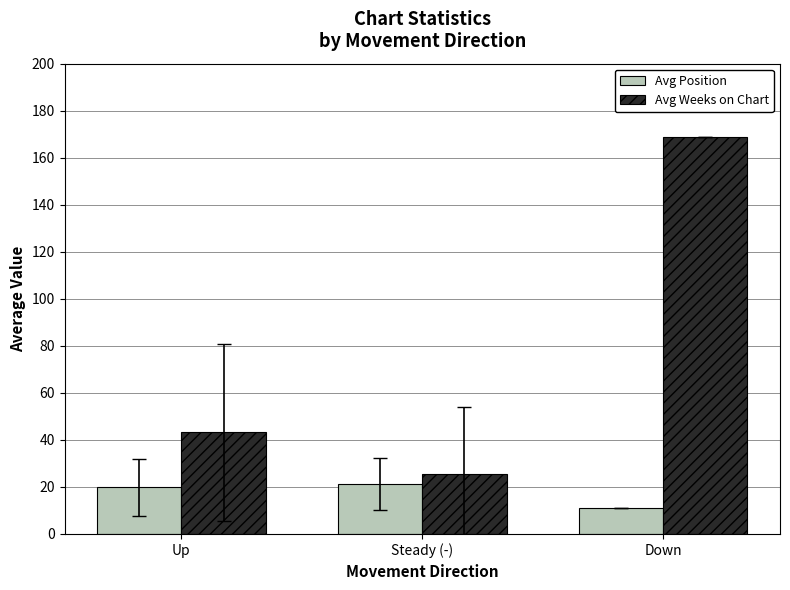

Reading left to right, what are all the values shown in this chart?

Avg Position: Up=19.8	Steady (-)=21.3	Down=11.0
Avg Weeks on Chart: Up=43.3	Steady (-)=25.6	Down=169.0